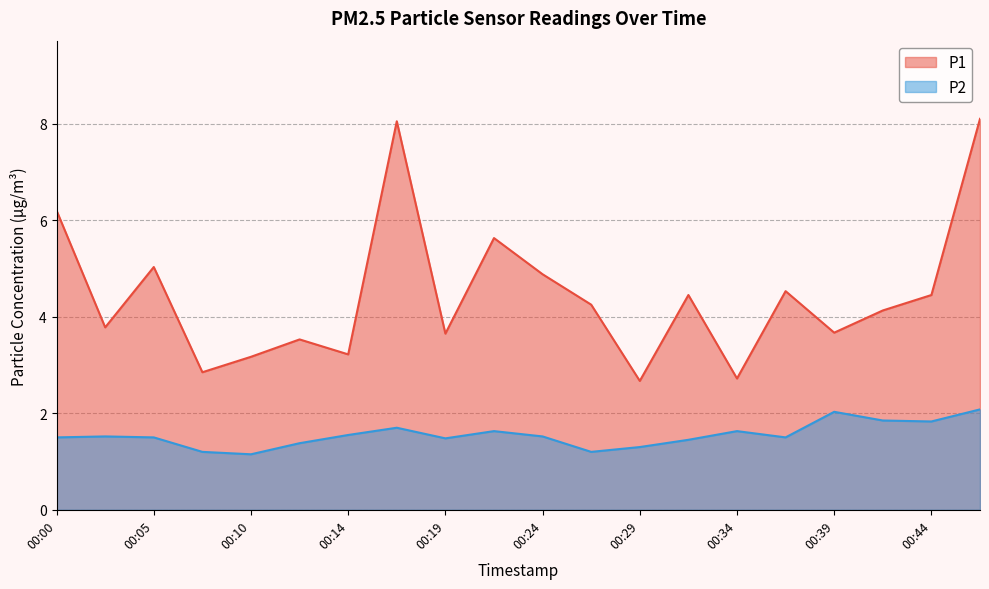

At which category is the sum across all series the highest?

00:46